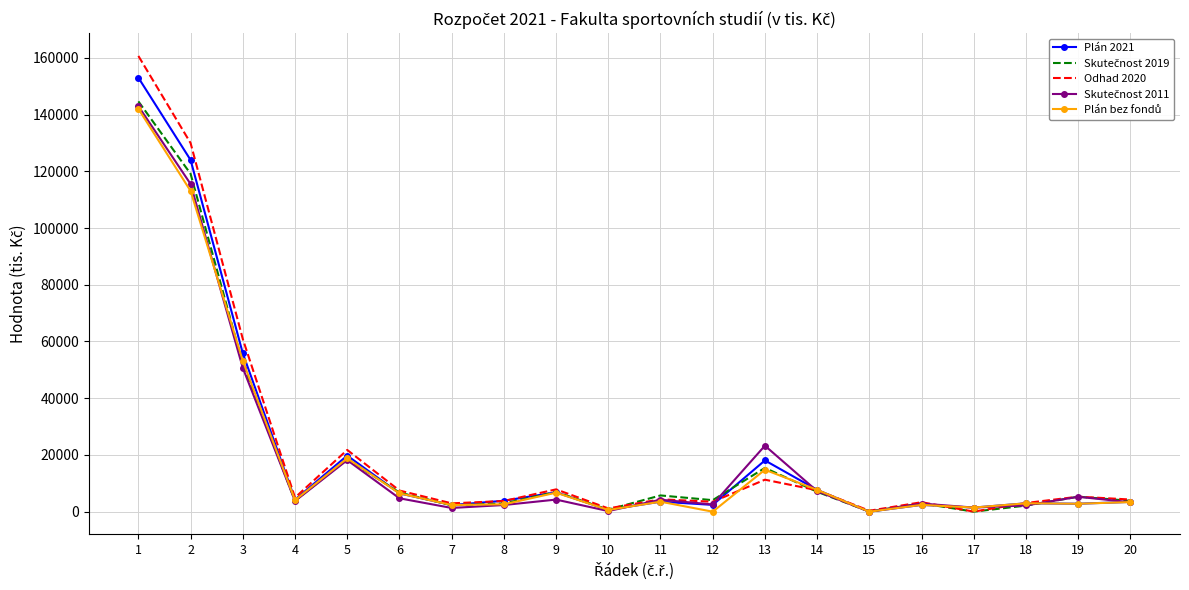

What is the maximum value shown in the chart?

160664.0